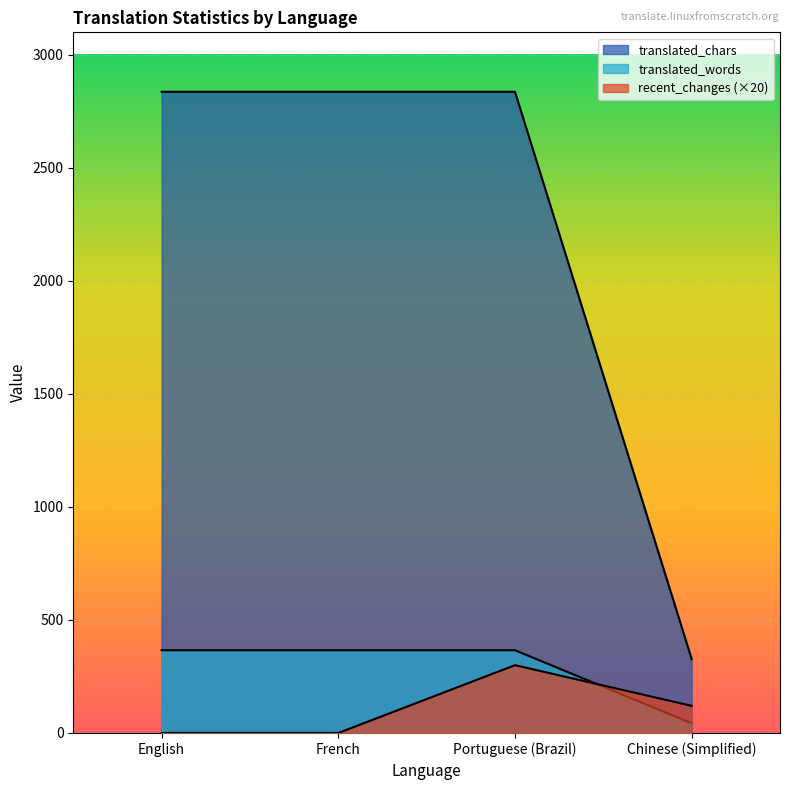

What is the difference between the recent_changes values at Portuguese (Brazil) and French?

300